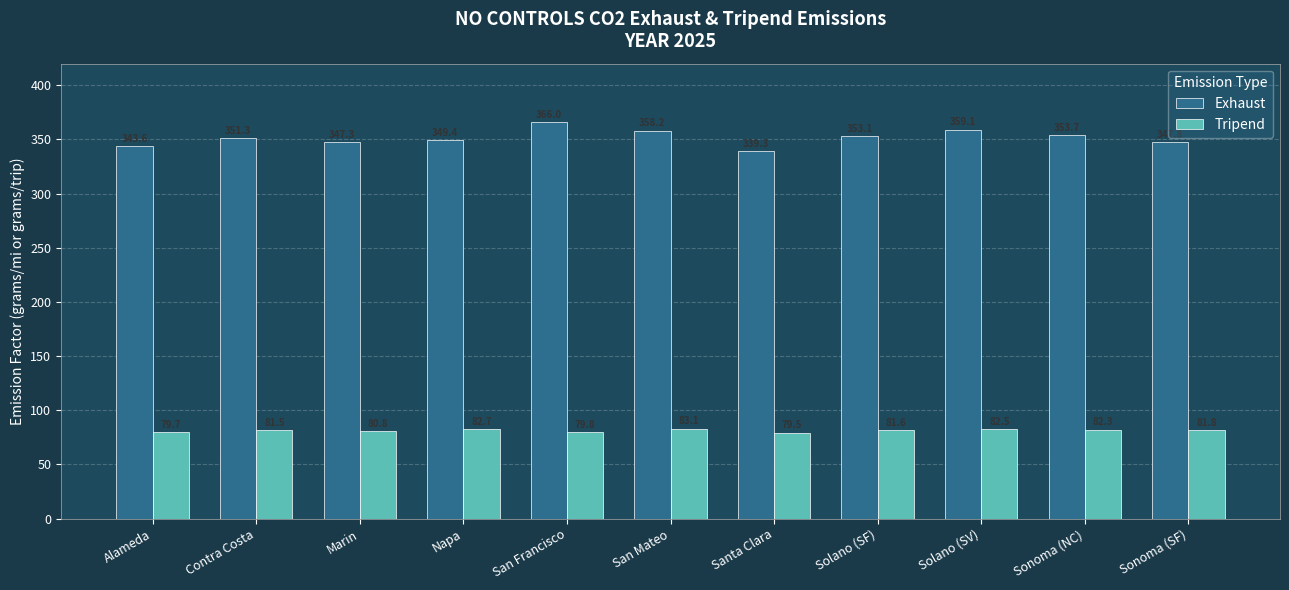

What is the smallest value displayed?

79.5